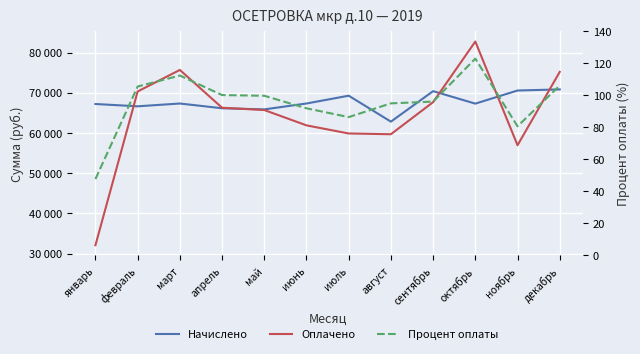

At which category does Оплачено reach its first local valley?

август